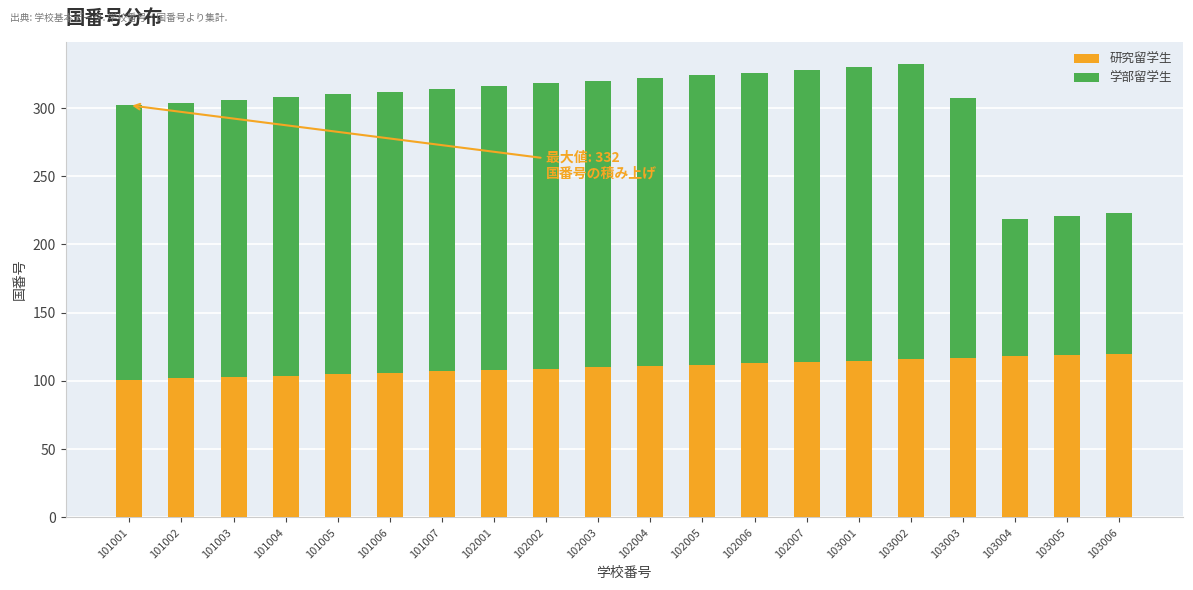

What is the difference between the 研究留学生 values at 101004 and 102005?

8